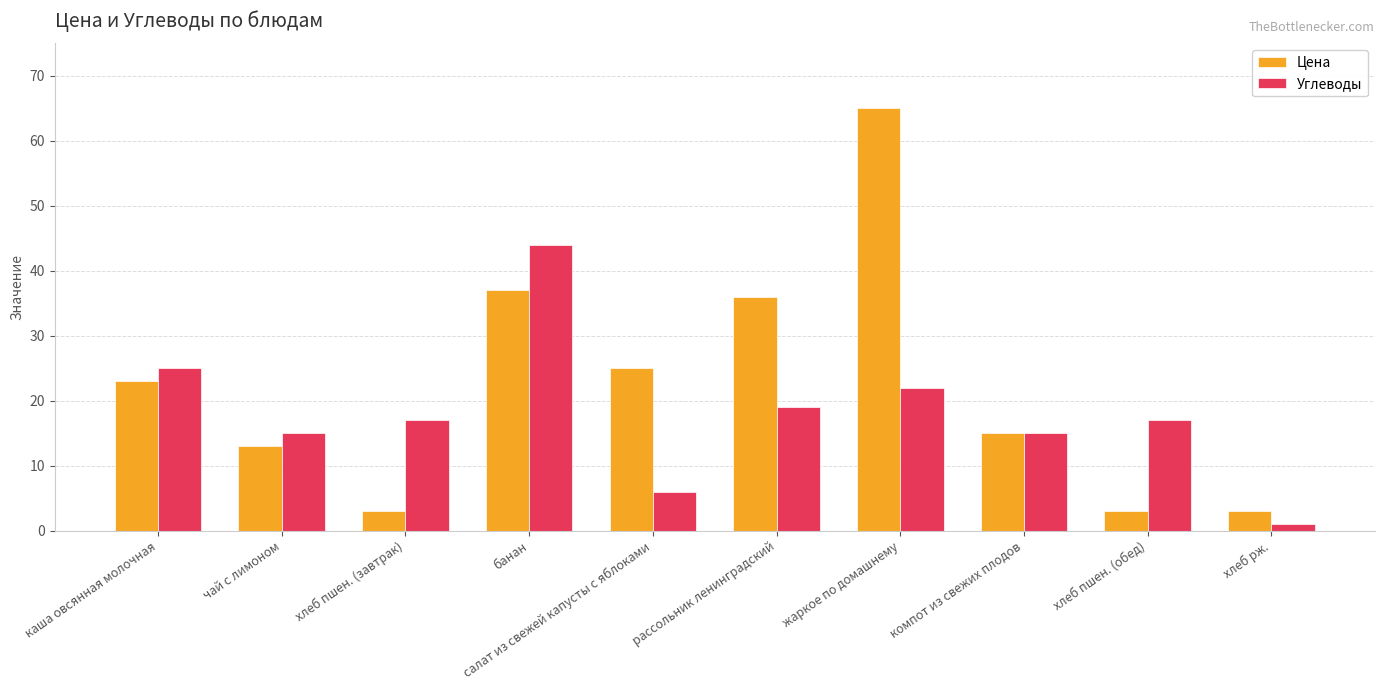

What is the spread (max minus min) of values at банан?

7